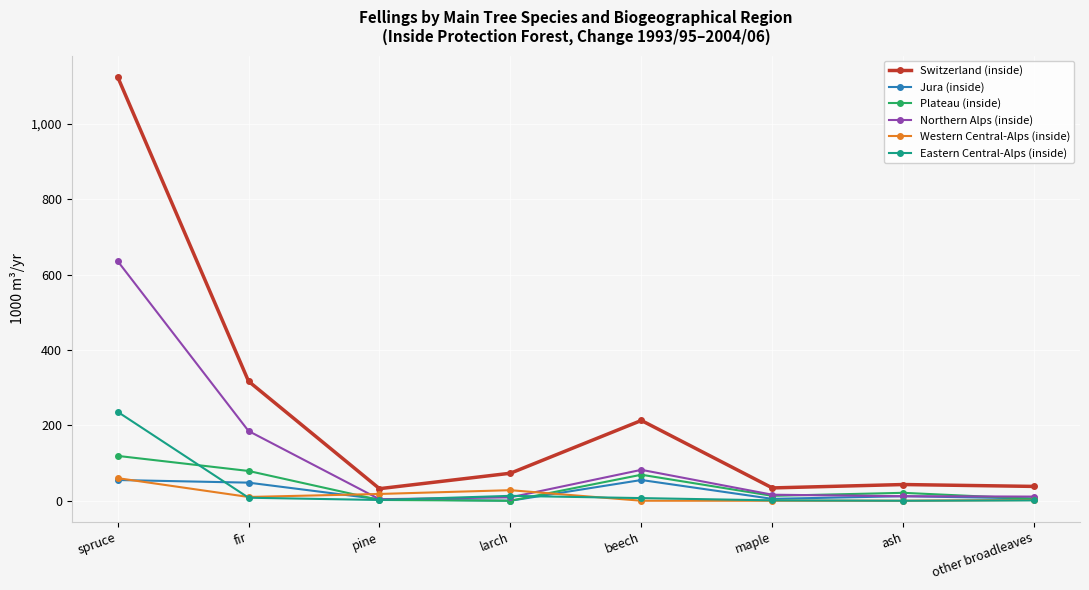

The Eastern Central-Alps (inside) series shows 236 at spruce. True or false?

True